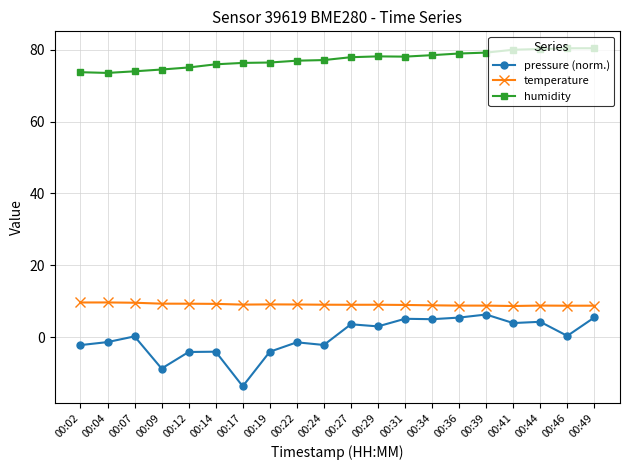

True or false: pressure (norm.) and temperature cross at least once.

False